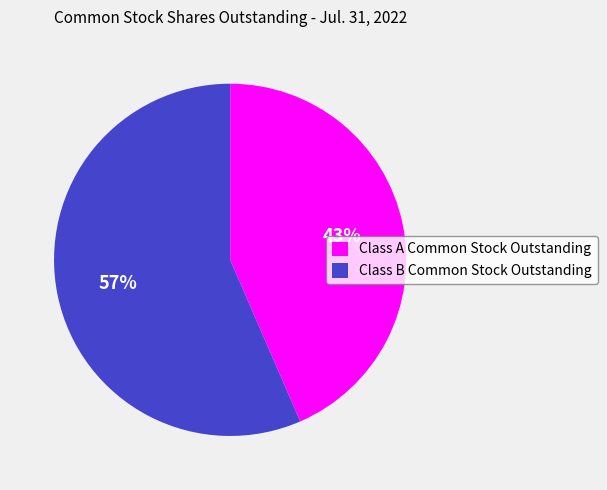

Which category has the smallest portion of the pie?

Class A Common Stock Outstanding